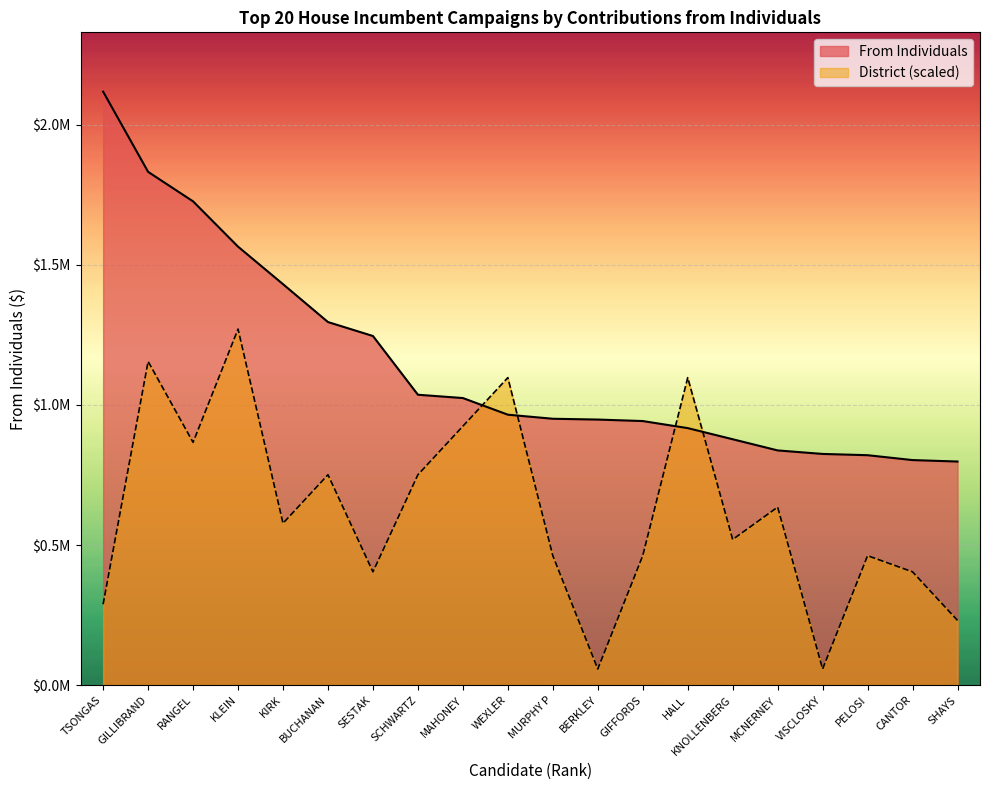

How many lines are shown in the chart?

2